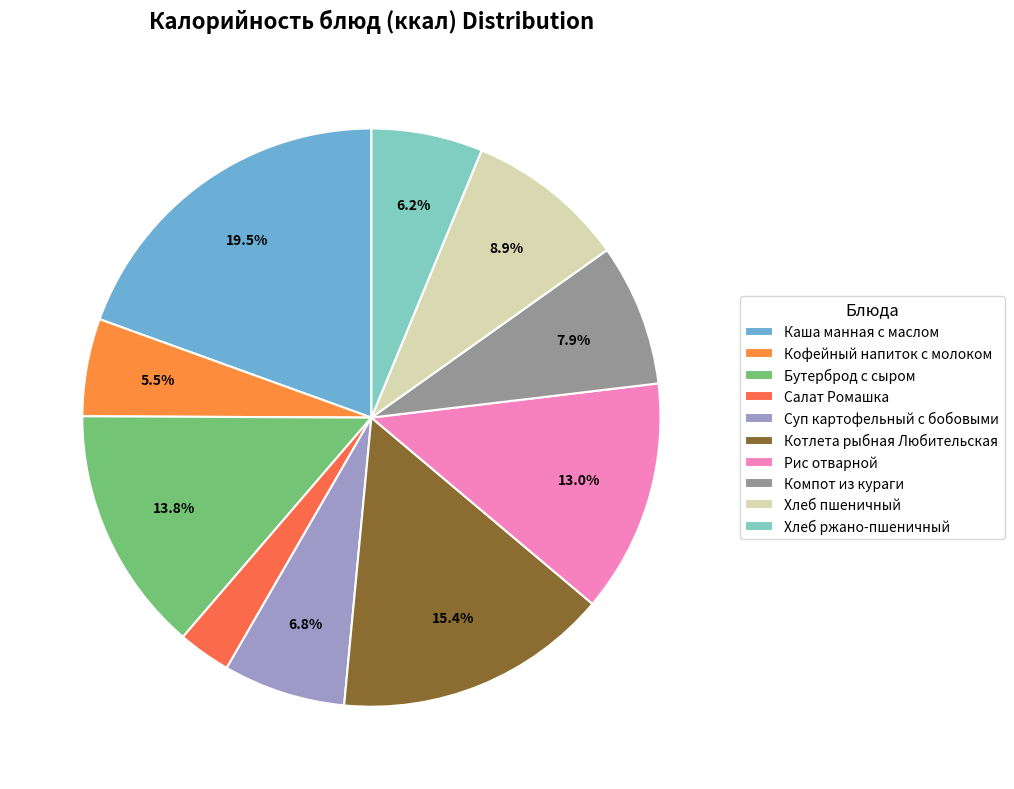

What is the ratio of the value at Хлеб пшеничный to the value at Суп картофельный с бобовыми?

1.3